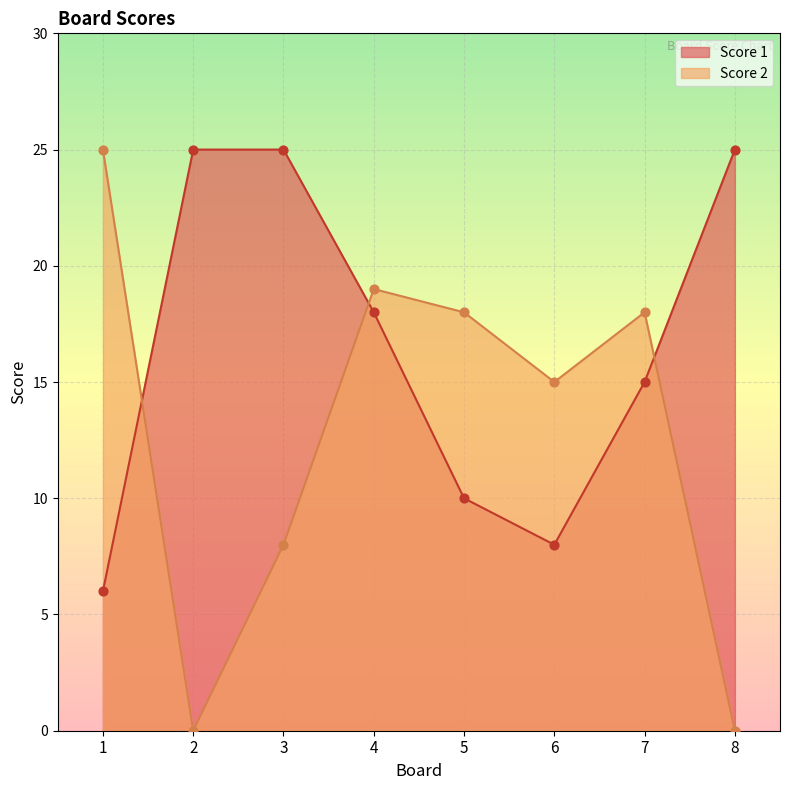

Is the value of Score 2 at 3 greater than the value of Score 1 at 3?

No